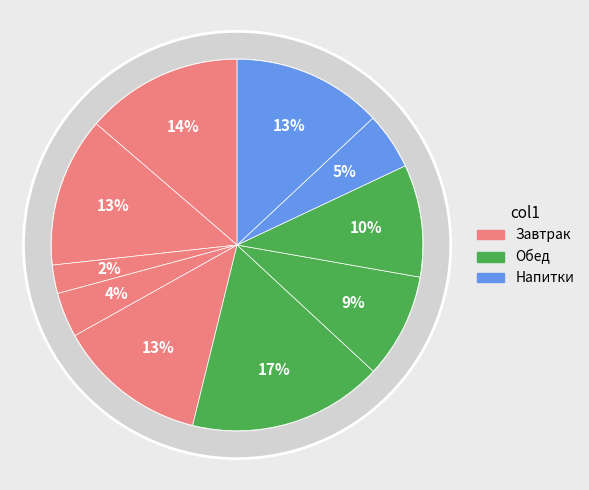

What percentage is the Хлеб пшеничный (Булка Тавдинская) завтрак slice, to the nearest percent?

2%